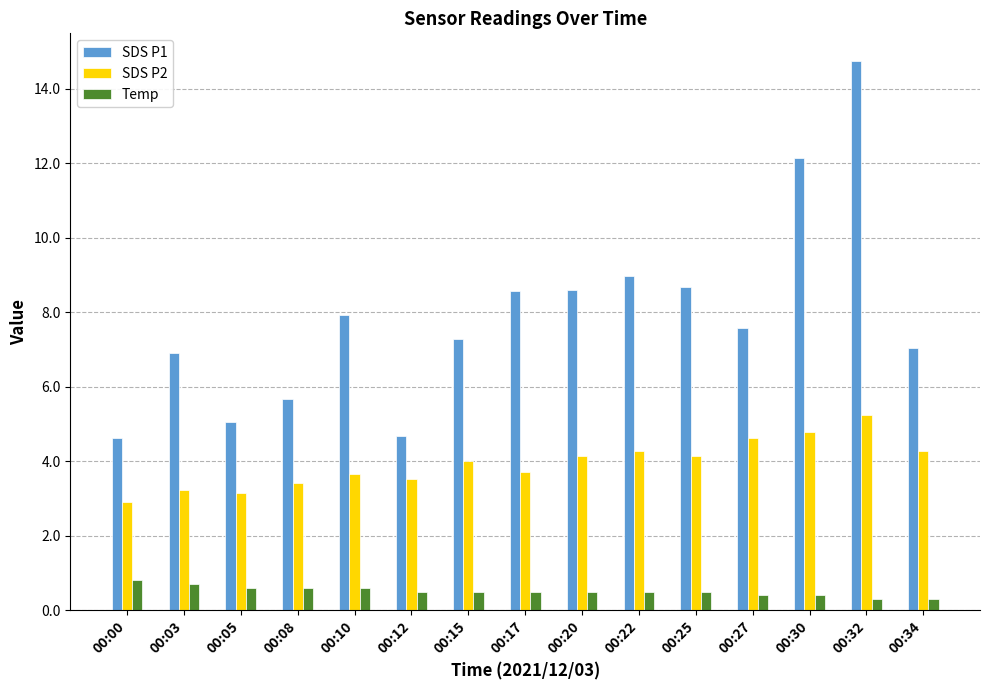

What is the total value across all series at 00:15?

11.8